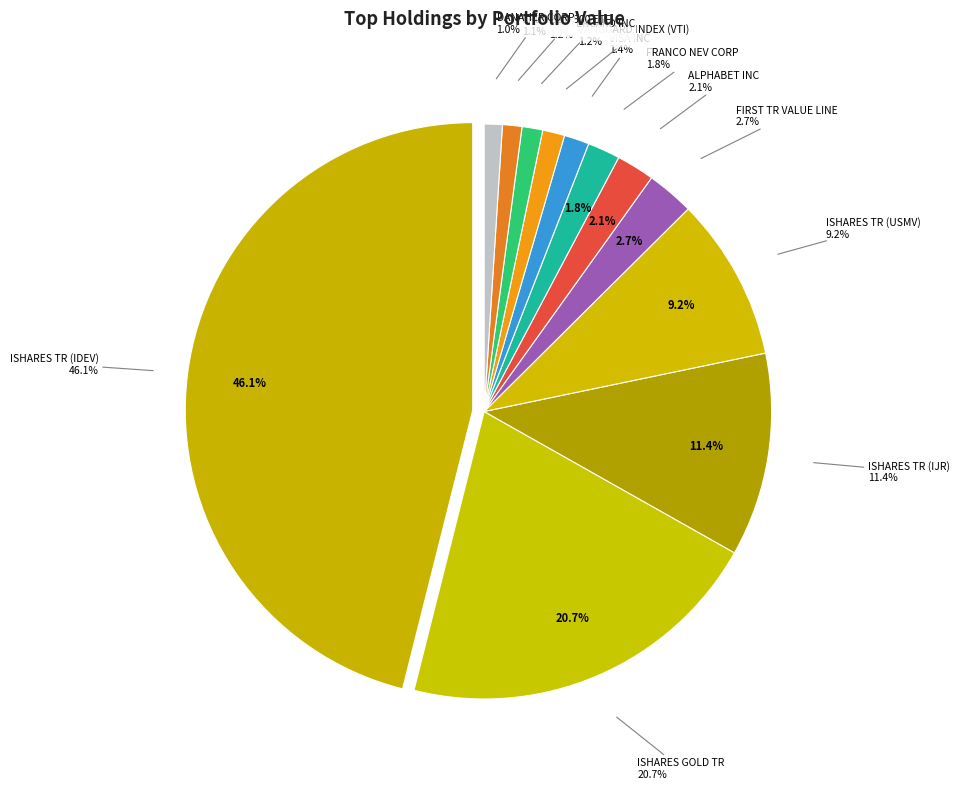

How many segments does this pie chart have?

12